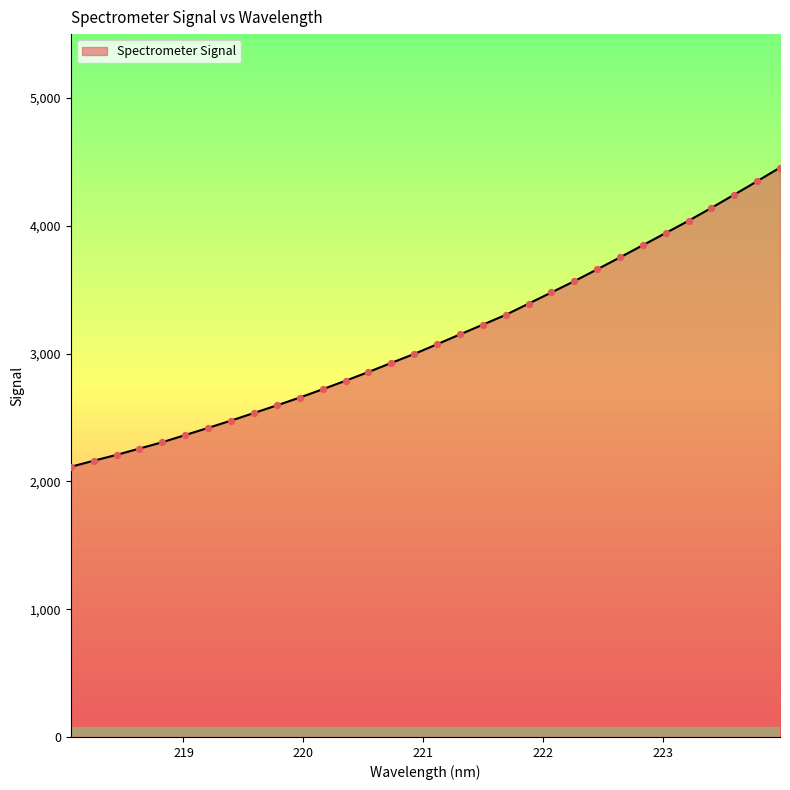

What is the maximum value shown in the chart?

4455.7